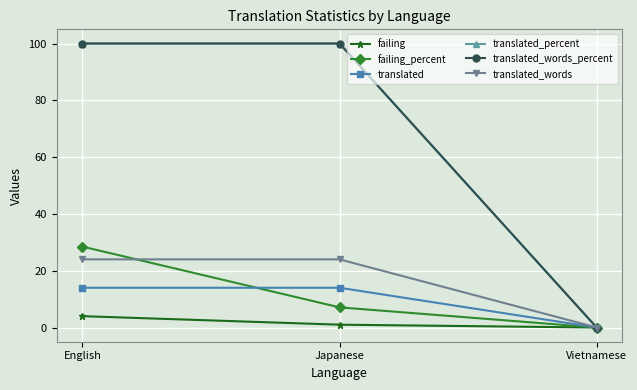

What is the difference between the translated_words_percent values at Japanese and Vietnamese?

100.0